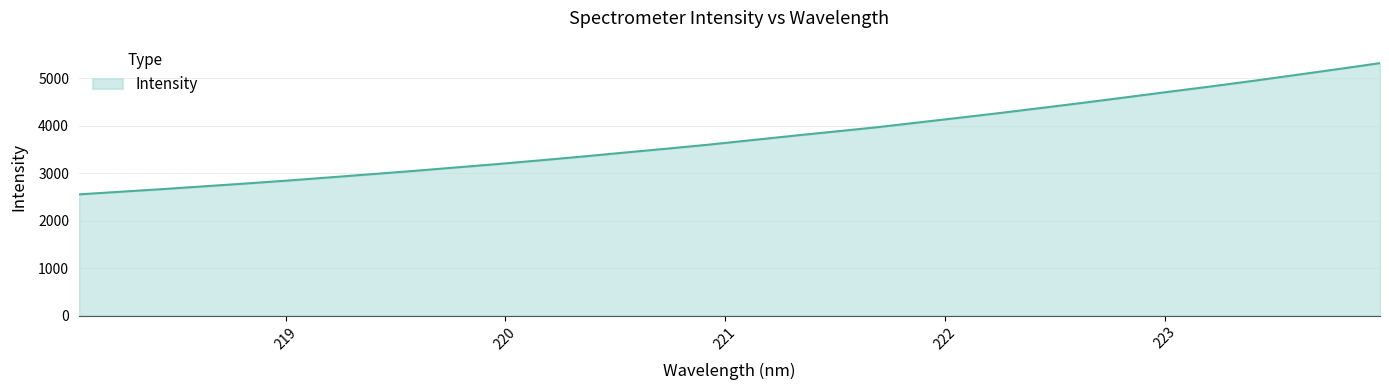

What is the difference between the maximum and minimum values?

2764.5